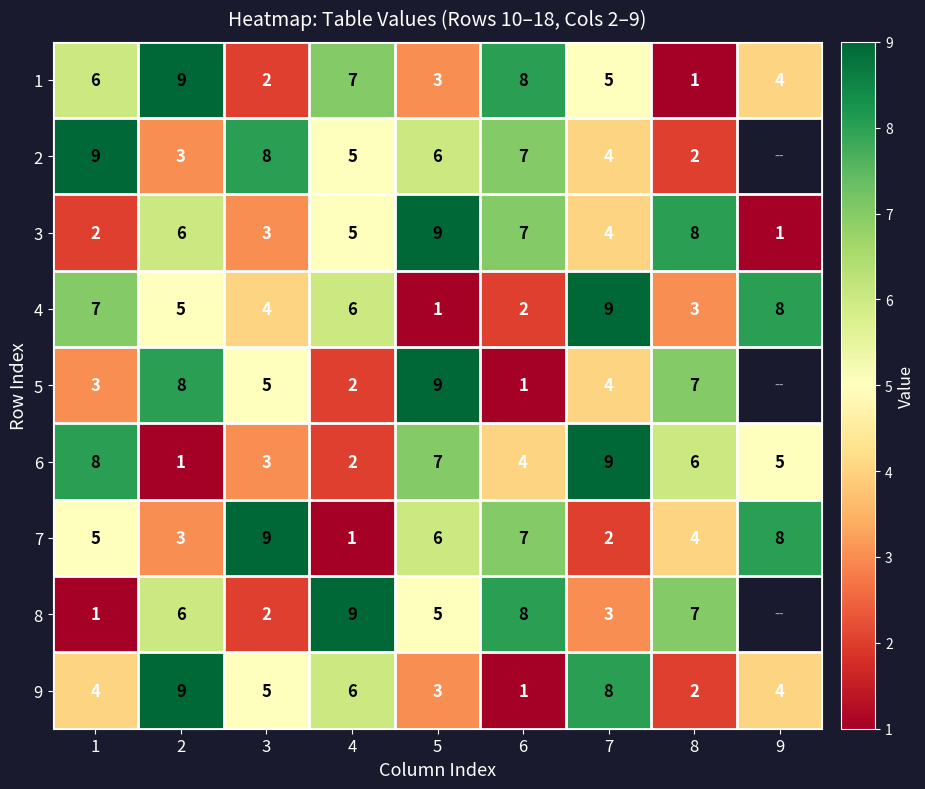

Where does the 1 series first go above 5?

1